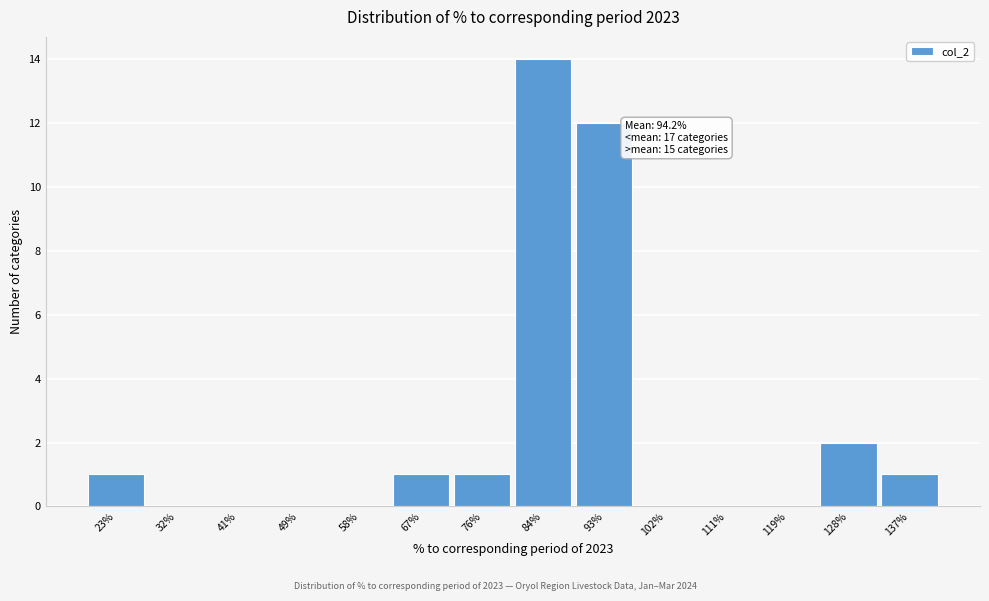

Reading left to right, extract all data points from this chart.

23%=1	32%=0	41%=0	49%=0	58%=0	67%=1	76%=1	84%=14	93%=12	102%=0	111%=0	119%=0	128%=2	137%=1